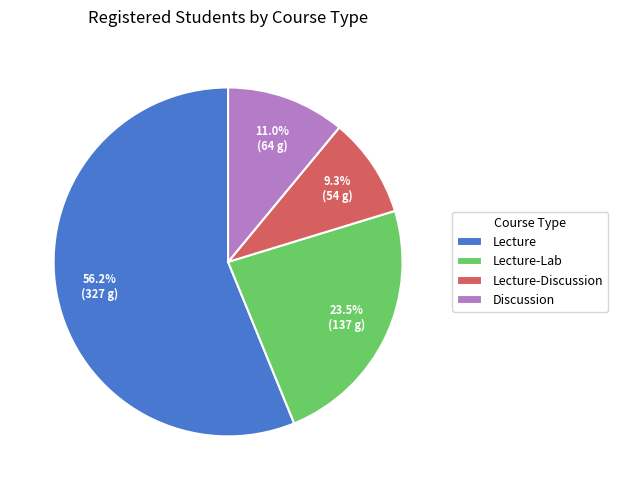

Is Lecture the majority of the pie?

Yes